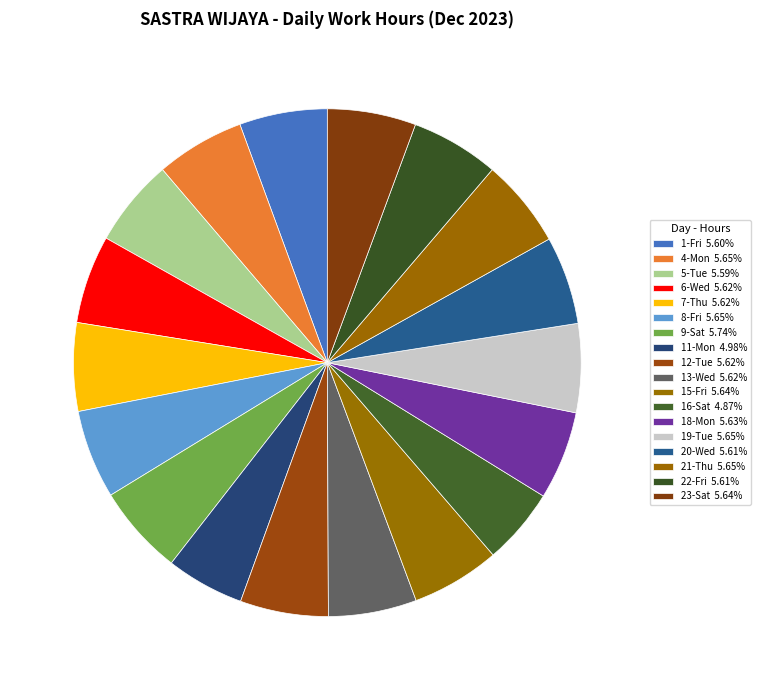

What portion of the pie excludes 13-Wed?

94.4%